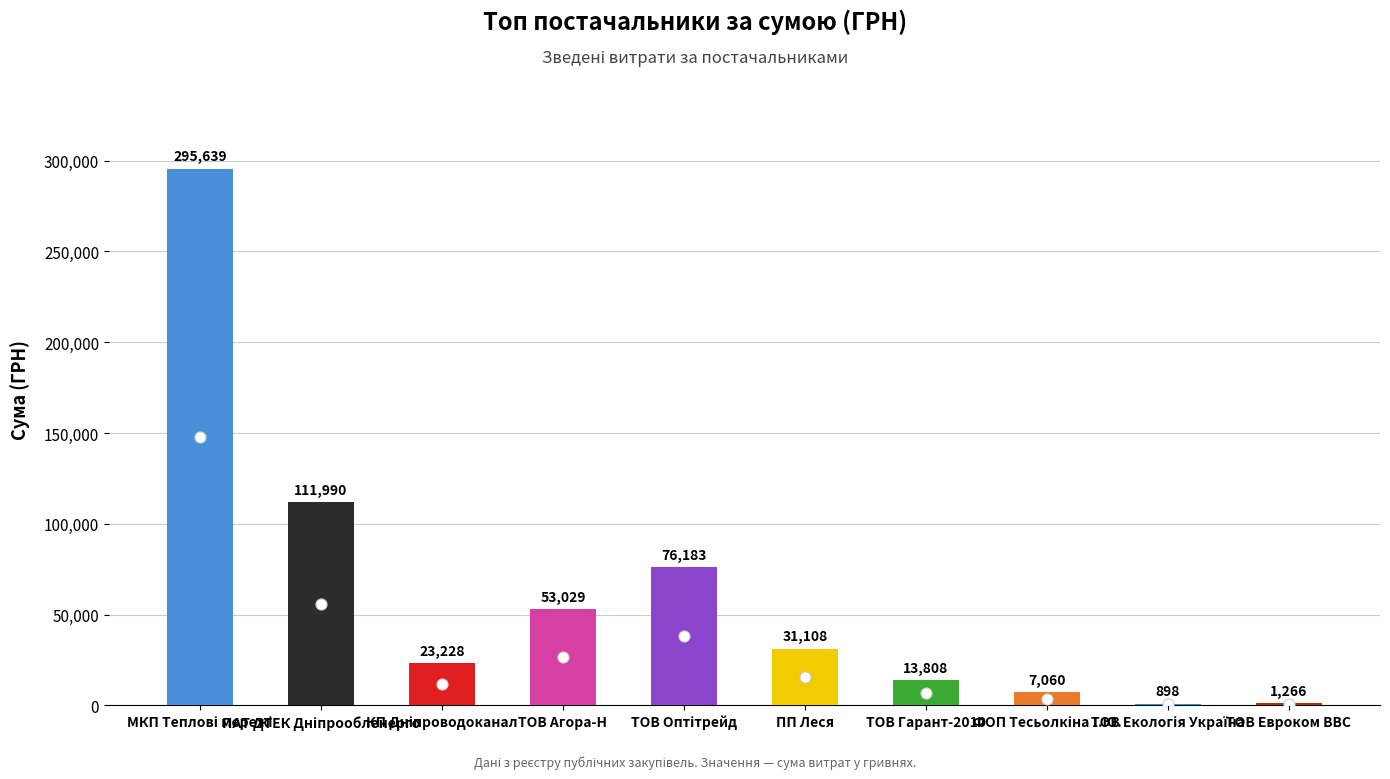

The value at ПАТ ДТЕК Дніпрообленерго is 157749.7. True or false?

False